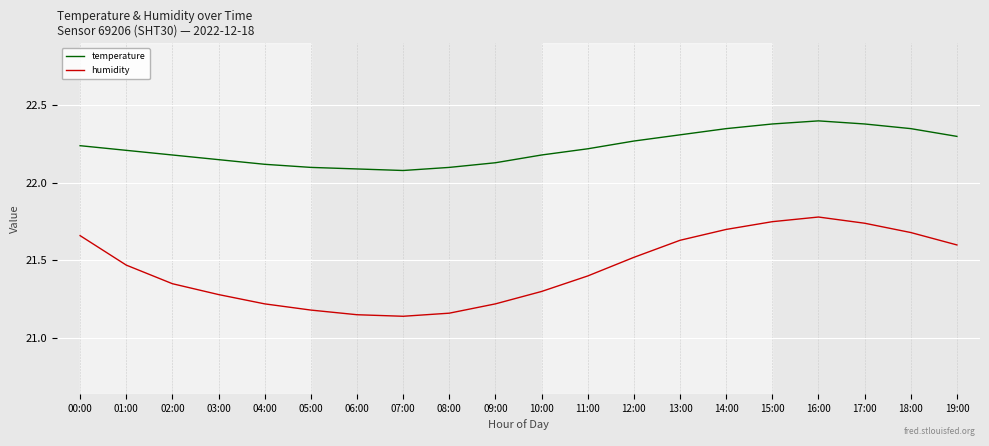

At how many categories does at least one series exceed 21?

20